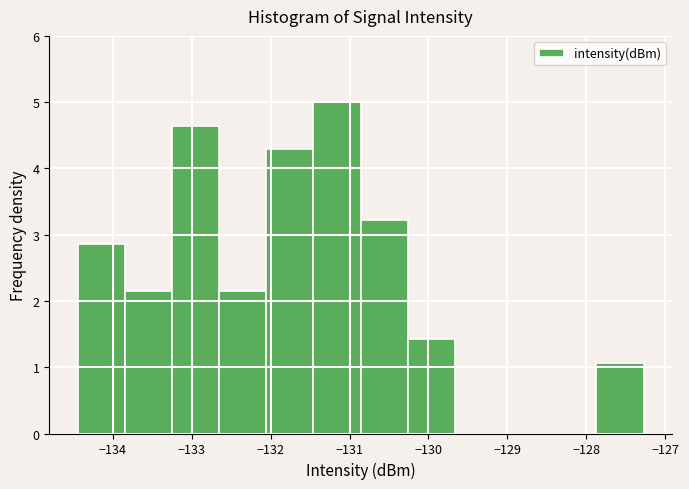

Reading left to right, list every bar in this chart as the range it spans on the x-axis followed by its height. Neither the bar edges nor the heights are printed on the chart, so give them approximately, as read against the axes.

-134.4 to -133.8: 2.9
-133.8 to -133.3: 2.1
-133.3 to -132.7: 4.6
-132.7 to -132.1: 2.1
-132.1 to -131.5: 4.3
-131.5 to -130.9: 5.0
-130.9 to -130.3: 3.2
-130.3 to -129.7: 1.4
-129.7 to -129.1: 0
-129.1 to -128.5: 0
-128.5 to -127.9: 0
-127.9 to -127.3: 1.1